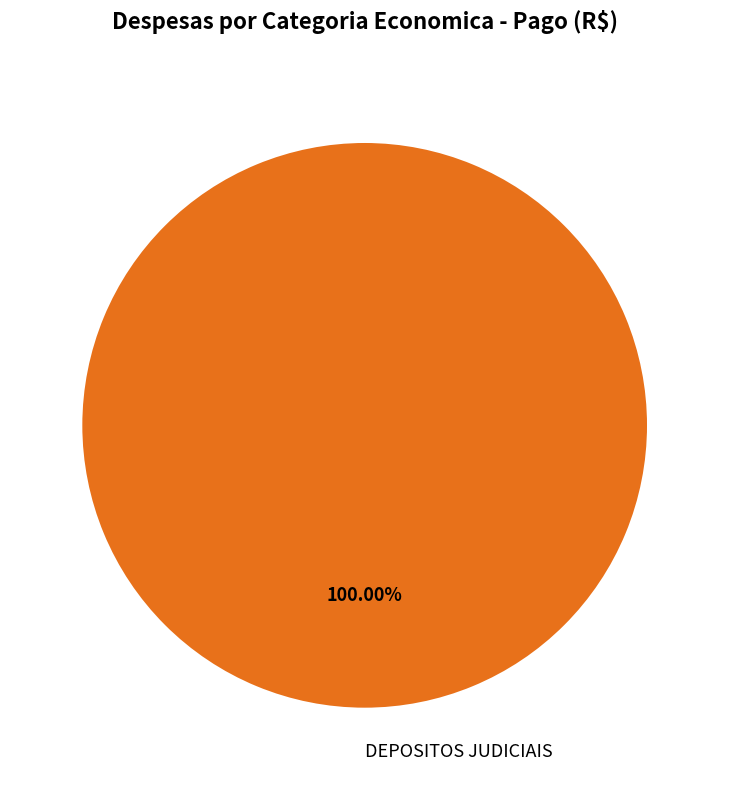

How many slices are in this pie chart?

1